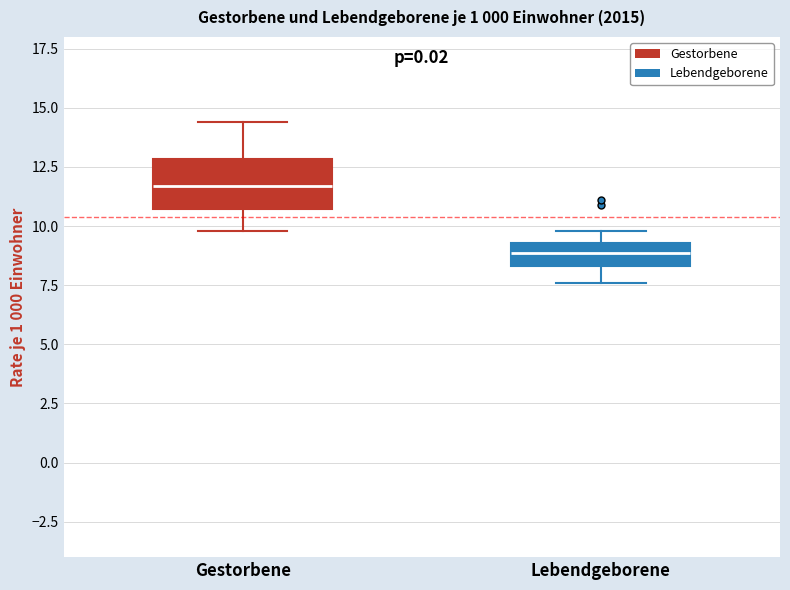

Reading left to right, transcribe this box plot: for each box, give where its median line is, the range the box spans, and where its two whiskers end, as read against the y-axis. The values are not printed on the chart, so give them approximately, as read against the axis.

Gestorbene: median 11.5, box 10.5 to 13.0, whiskers 10.0 to 14.5
Lebendgeborene: median 9.0, box 8.5 to 9.5, whiskers 7.5 to 10.0